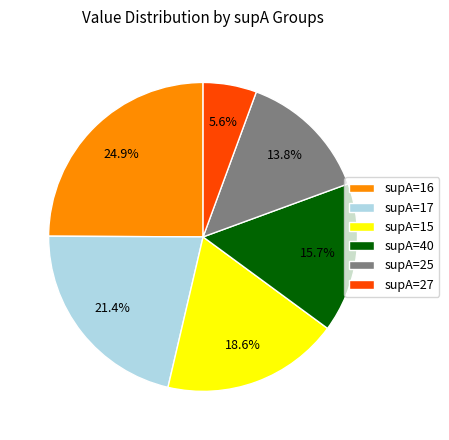

Is there any slice that represents more than half of the pie?

No